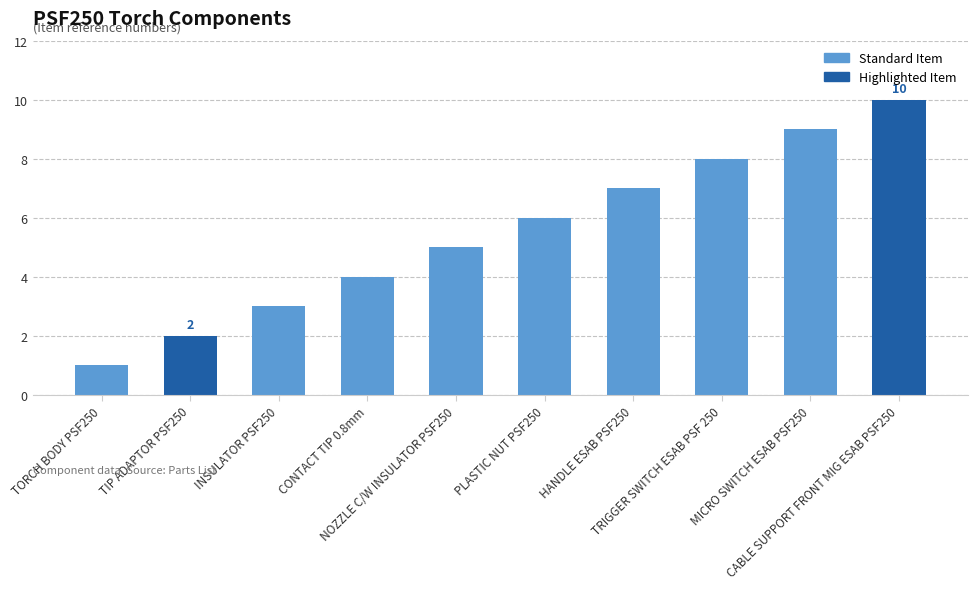

How many data points are less than 6?

5